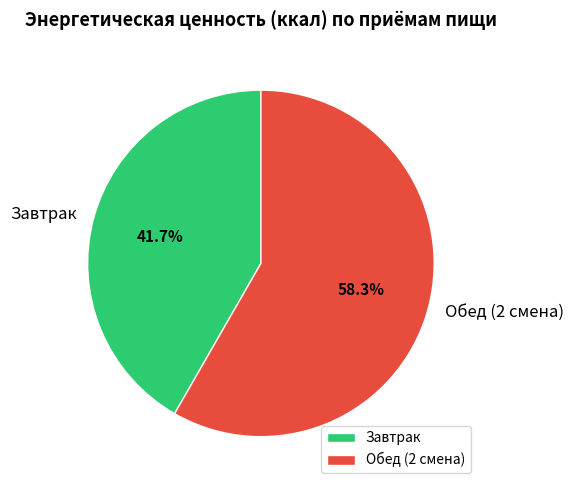

True or false: Обед (2 смена) accounts for 64% of the total.

False